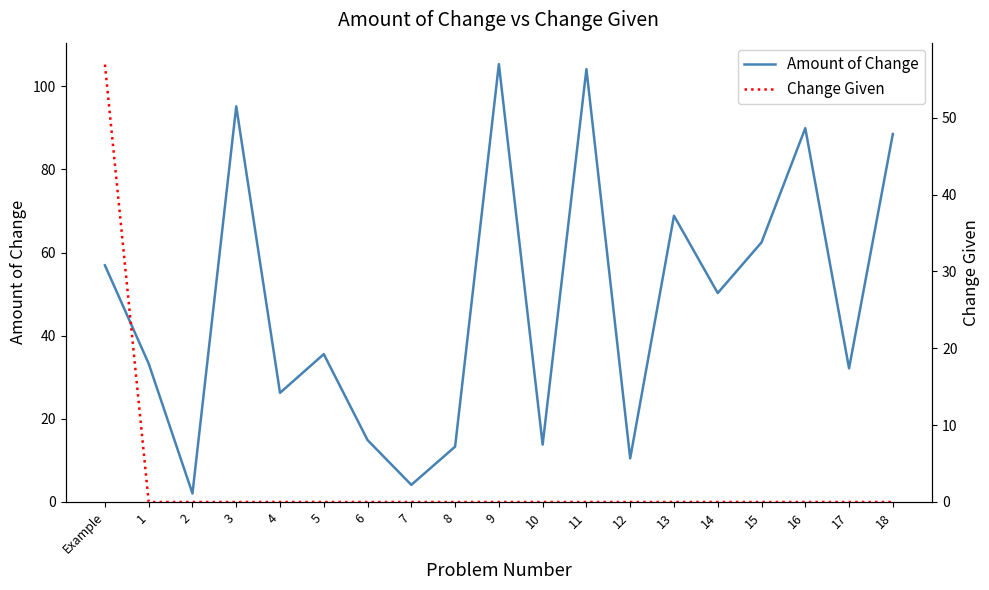

What is the total value across all series at 4?

26.2